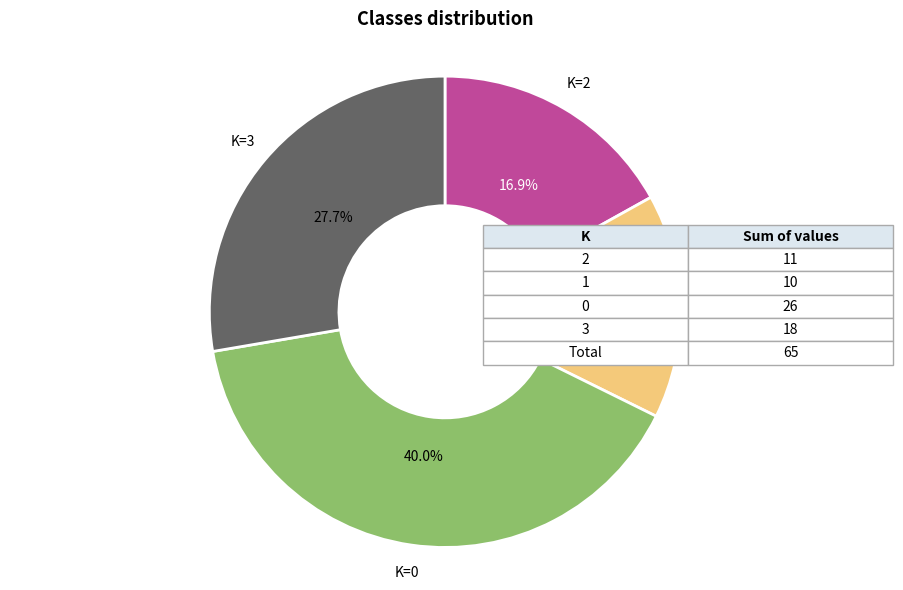

Which slice is the largest?

K=0